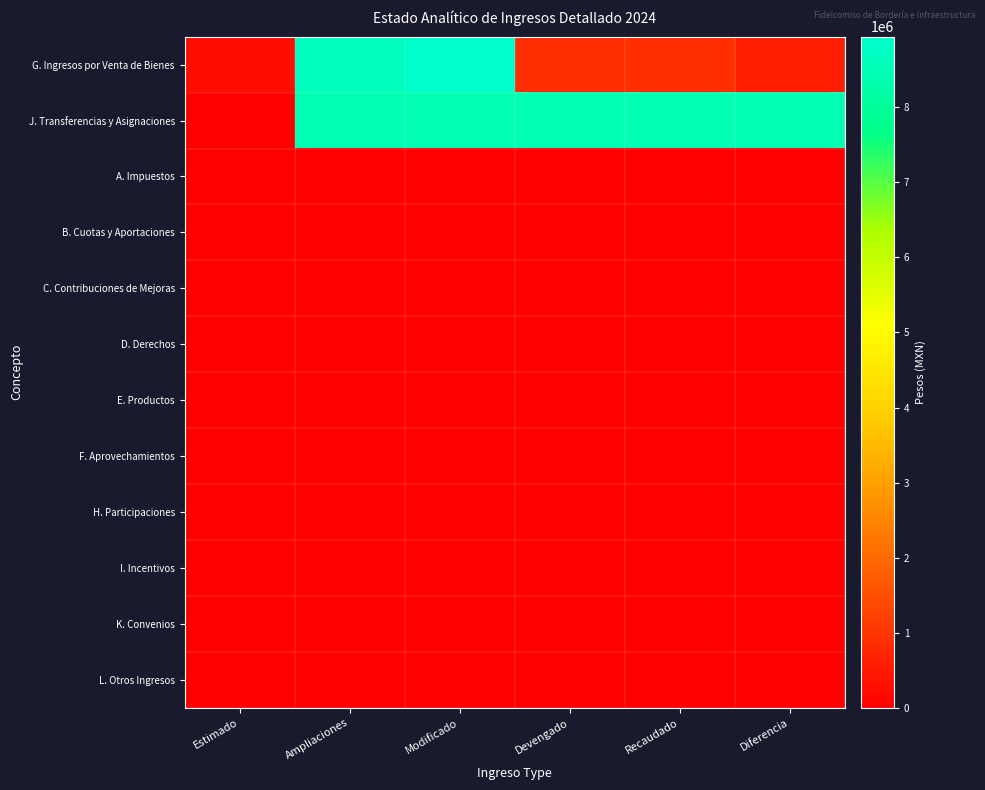

At which category does the chart reach its minimum across all series?

Estimado